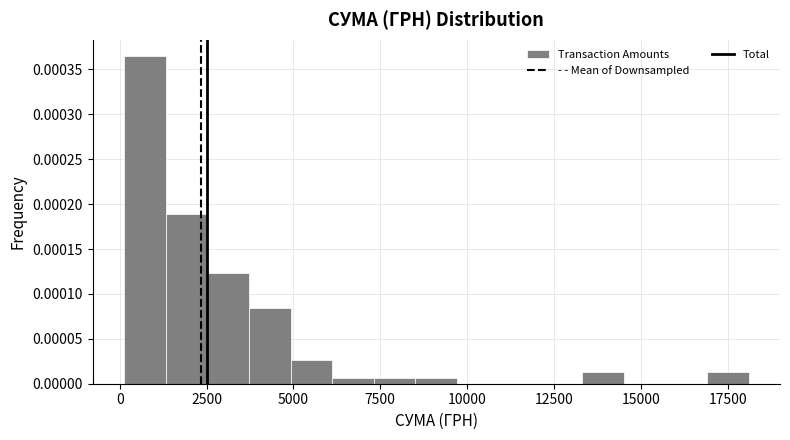

Around what value on the x-axis is the tallest bar? Give the approximate position of its centre, as read against the axis.

500